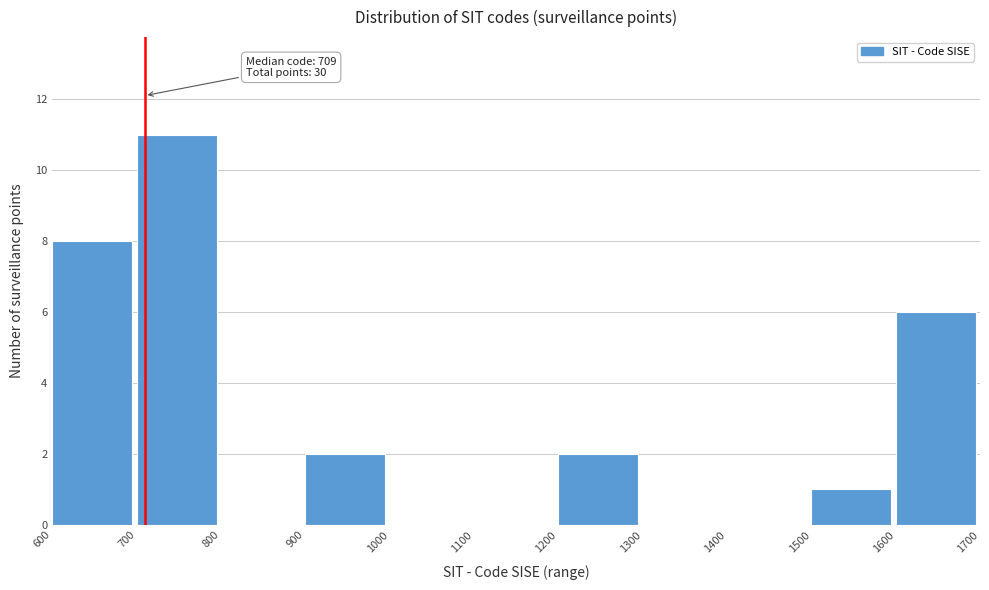

Which range on the x-axis has the tallest bar?

700 to 800